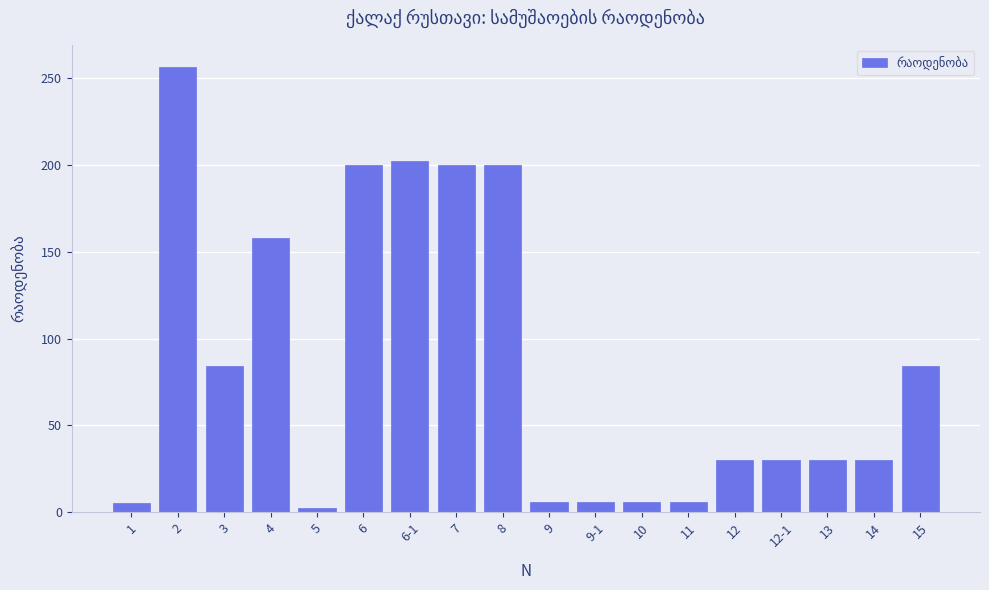

The chart shows a value of 17.7 at 12. True or false?

False